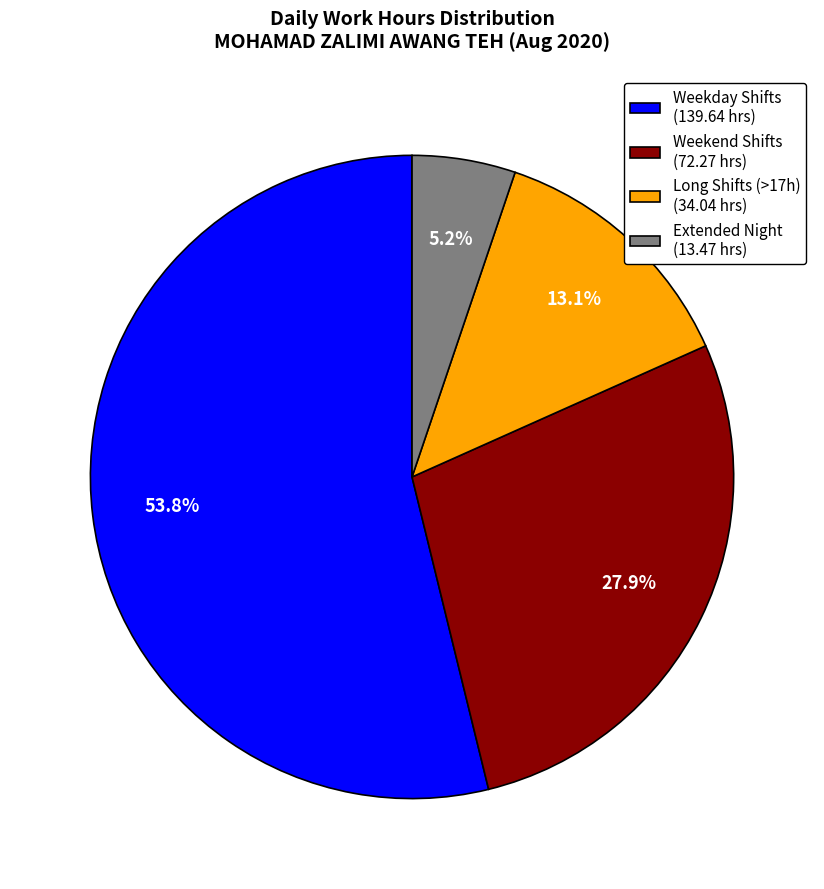

Does any single category account for the majority?

Yes